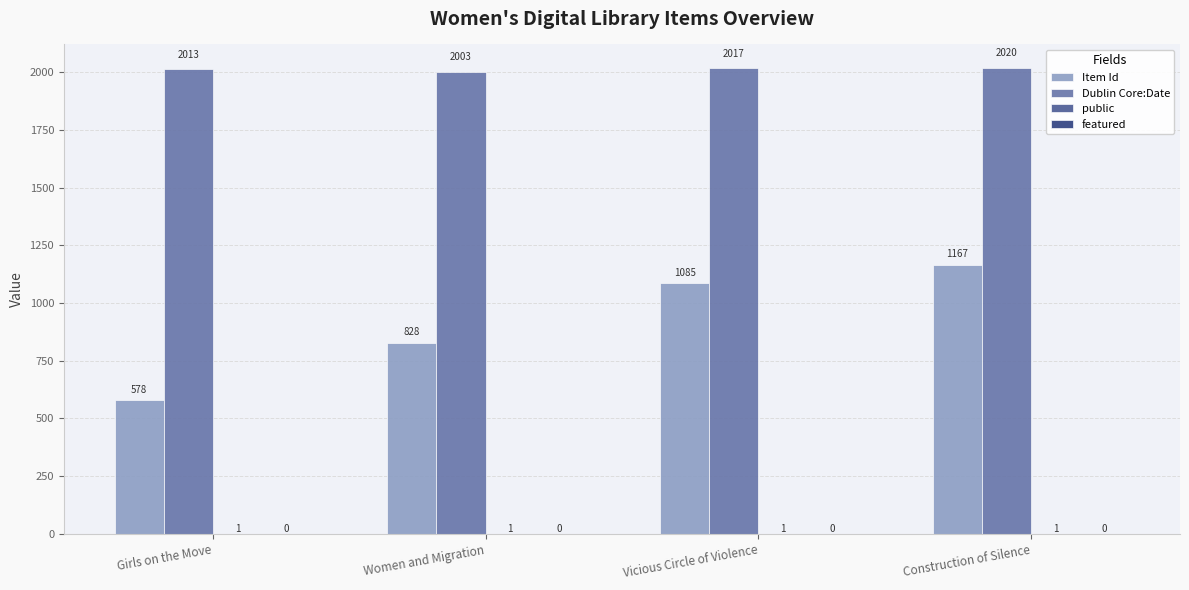

Is the value of Dublin Core:Date at Girls on the Move greater than the value of Item Id at Women and Migration?

Yes